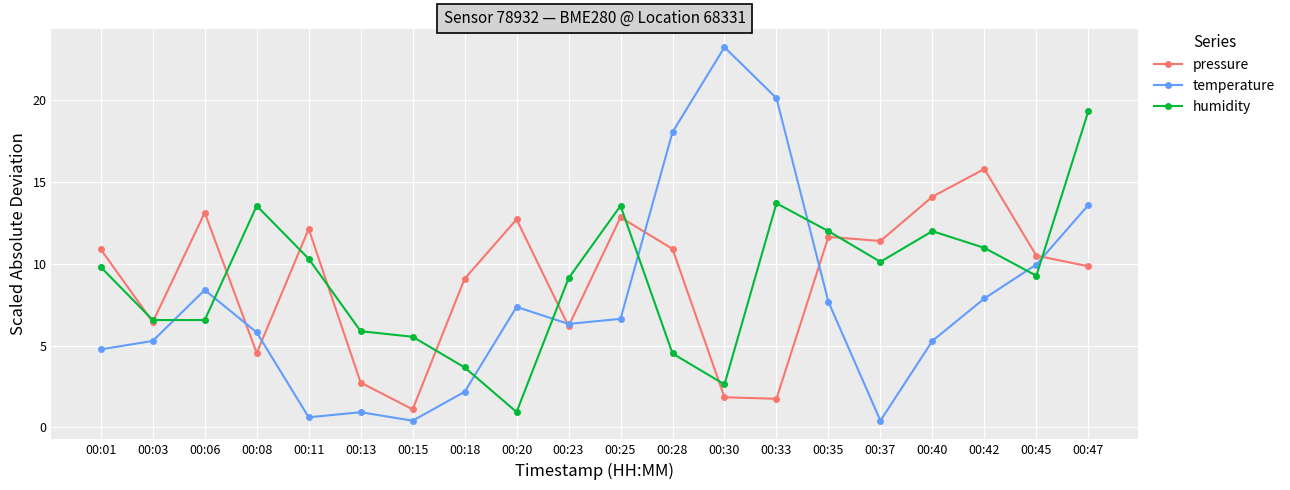

What are all the series names shown in the legend?

pressure, temperature, humidity